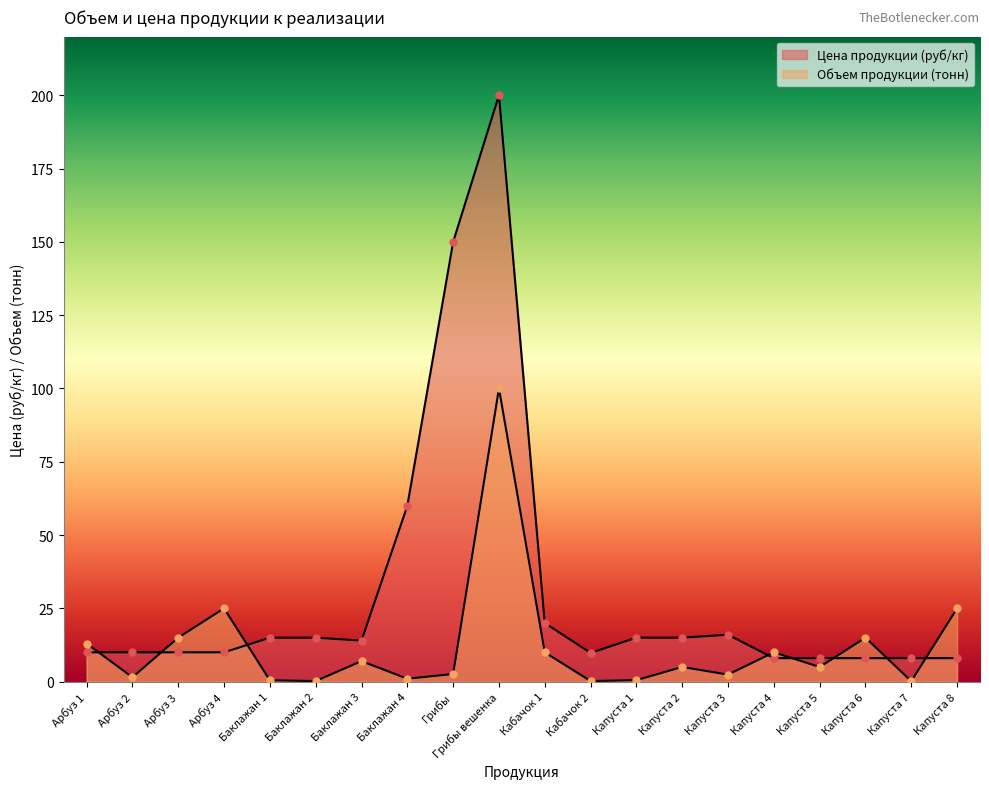

At which label does Цена продукции (руб/кг) first exceed 14?

Баклажан 1